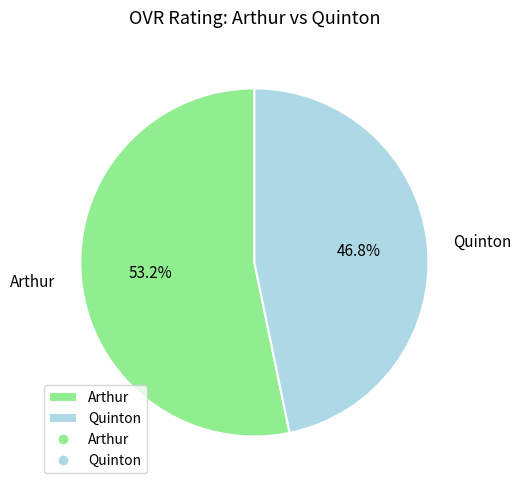

How many segments does this pie chart have?

2